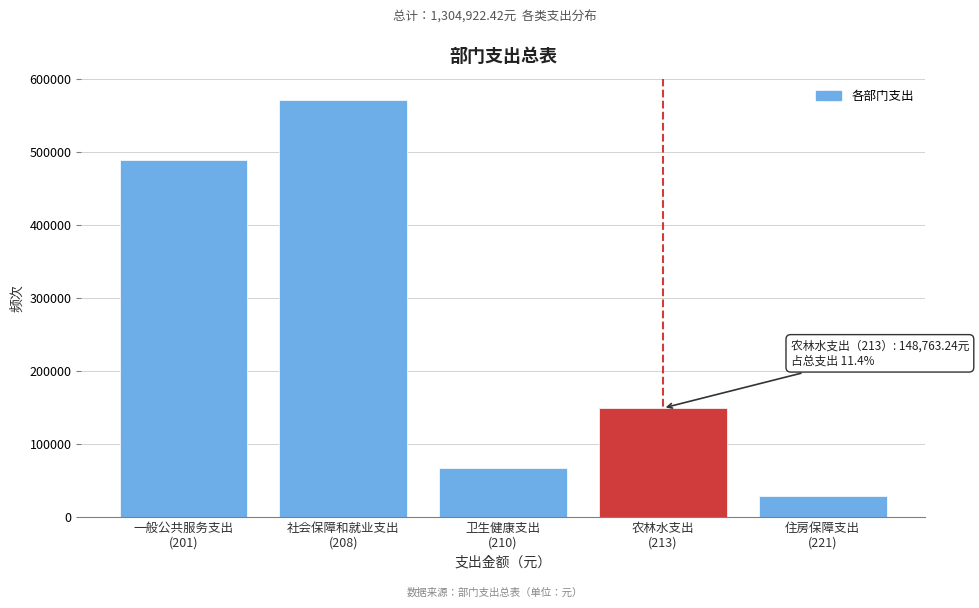

Reading left to right, what are all the values shown in this chart?

488442.0	571886.9	67129.6	148763.2	28700.6